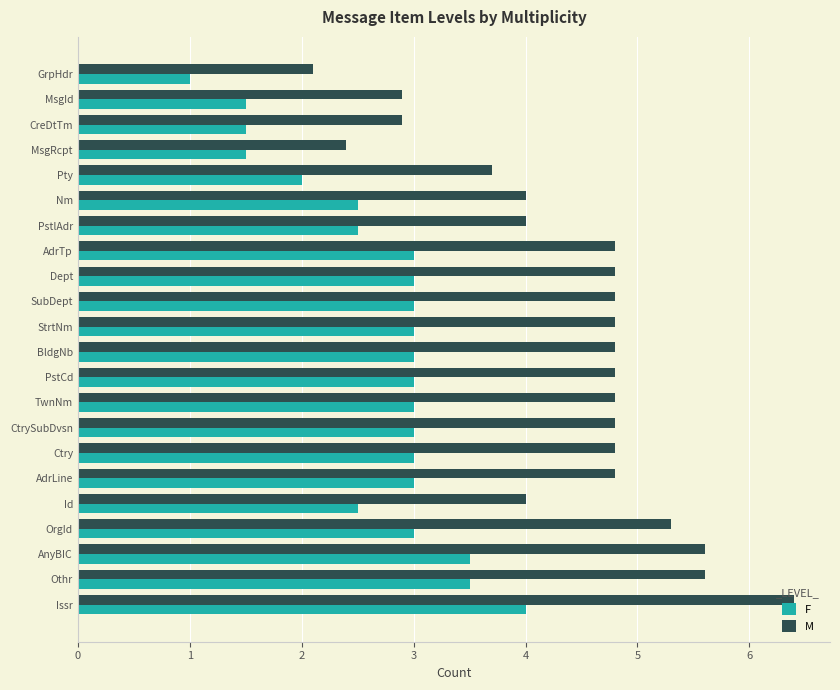

What is the spread (max minus min) of values at PstlAdr?

1.5